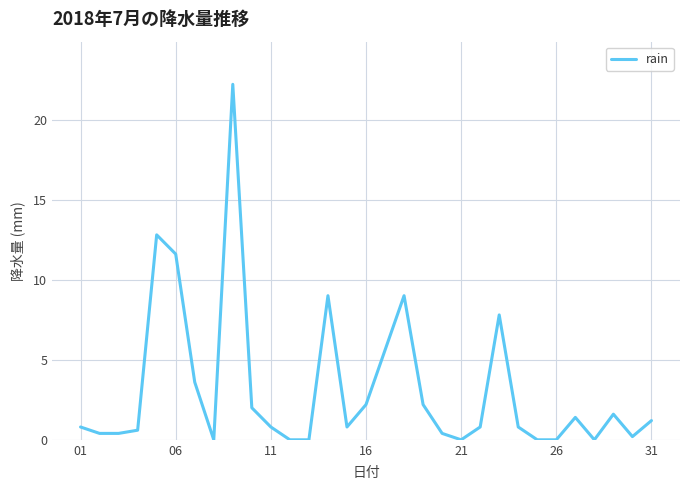

What is the difference between the maximum and minimum values?

22.2